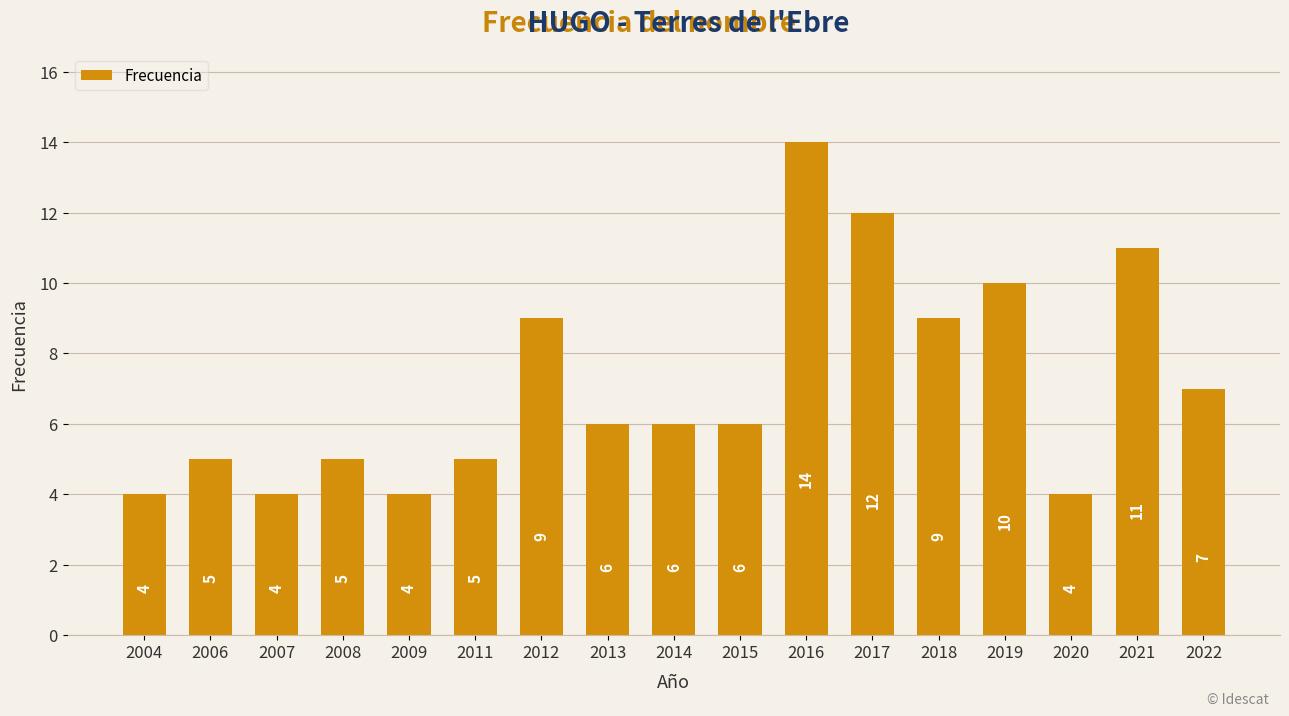

What is the greatest value displayed?

14